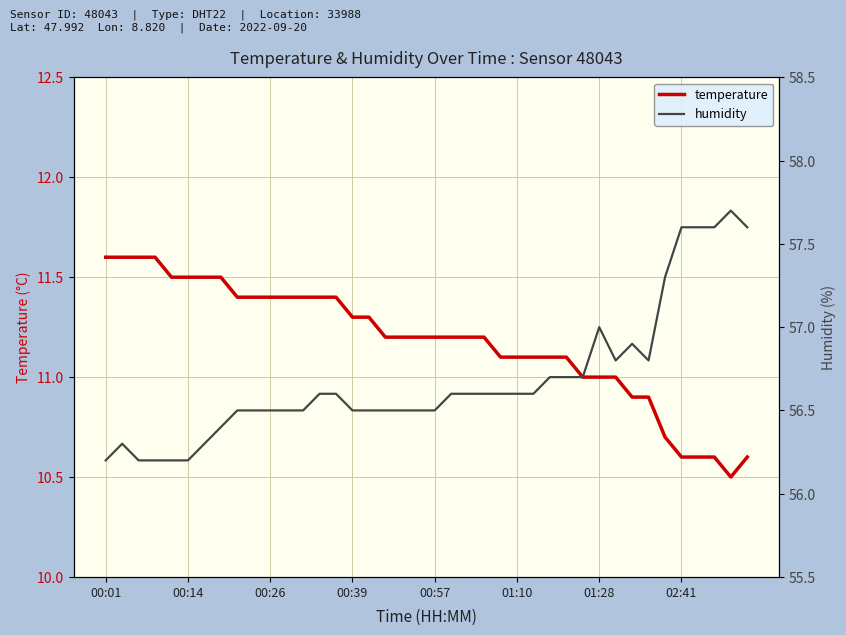

What position from the left is 8?

9